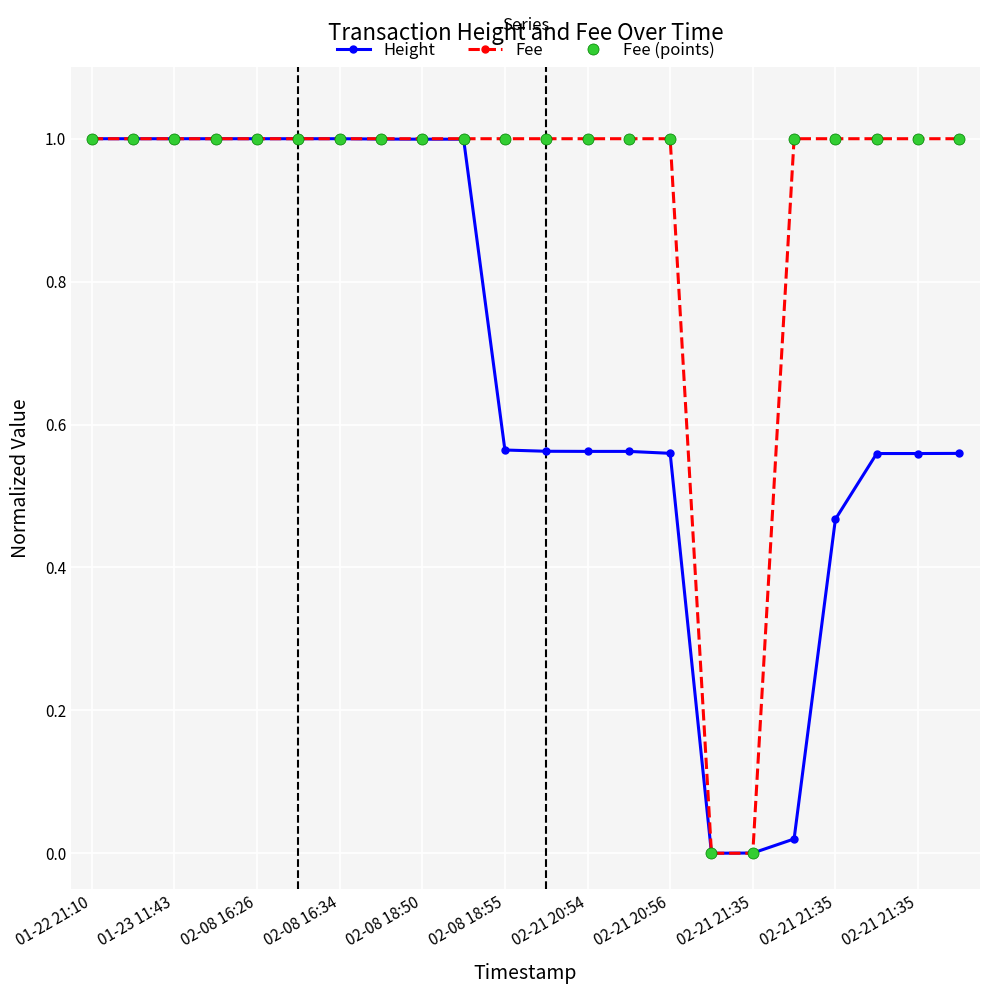

Which series has the largest total across all categories?

Fee